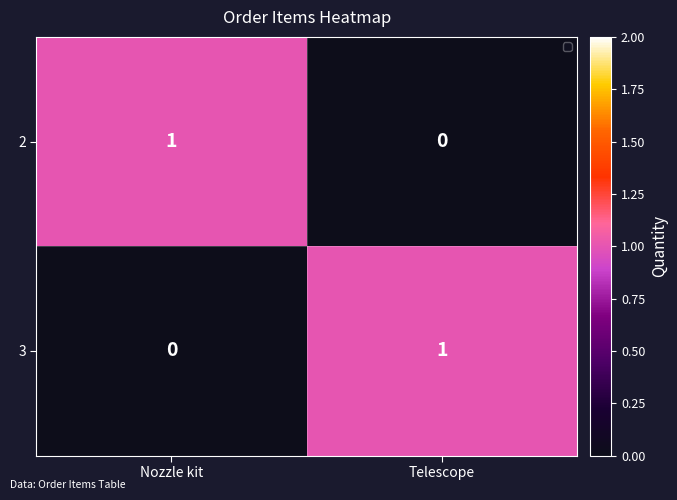

The 3 series shows 0 at Nozzle kit. True or false?

True